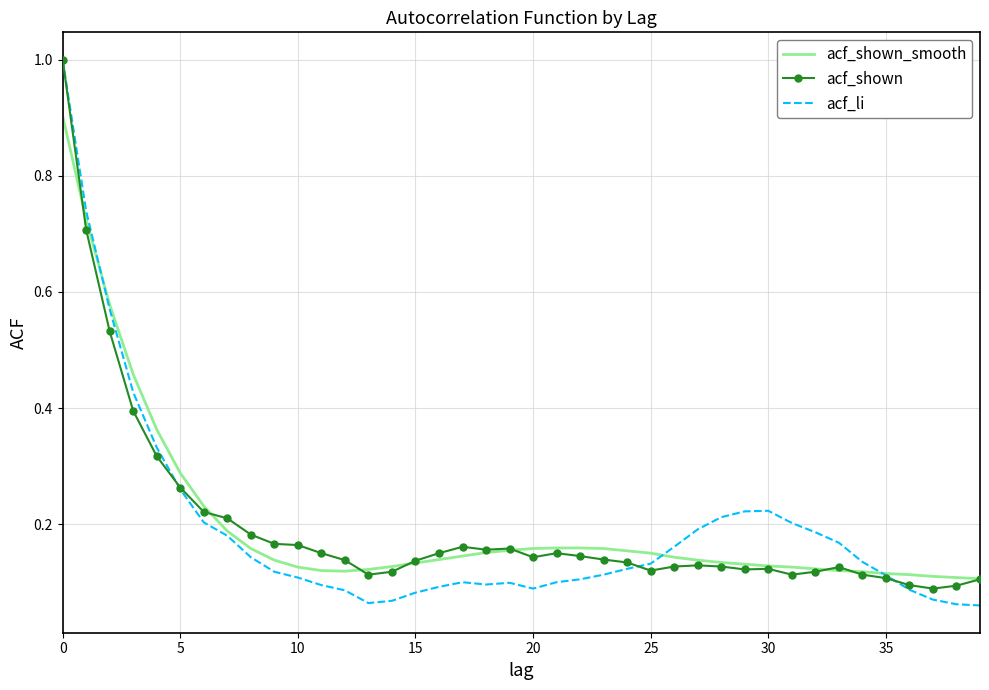

What is the maximum value shown in the chart?

1.0